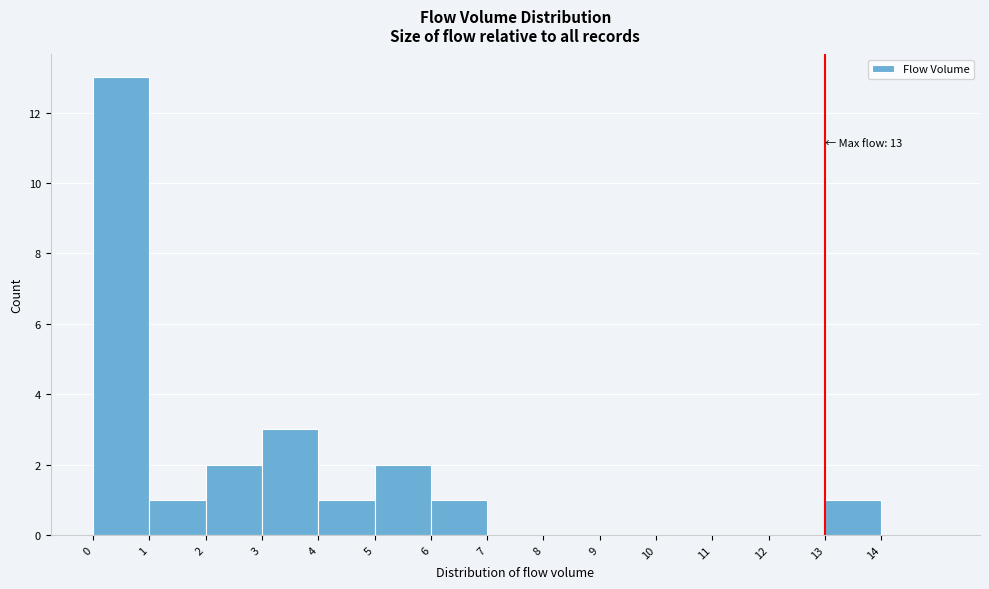

Over which range of the x-axis is the bar tallest?

0 to 1